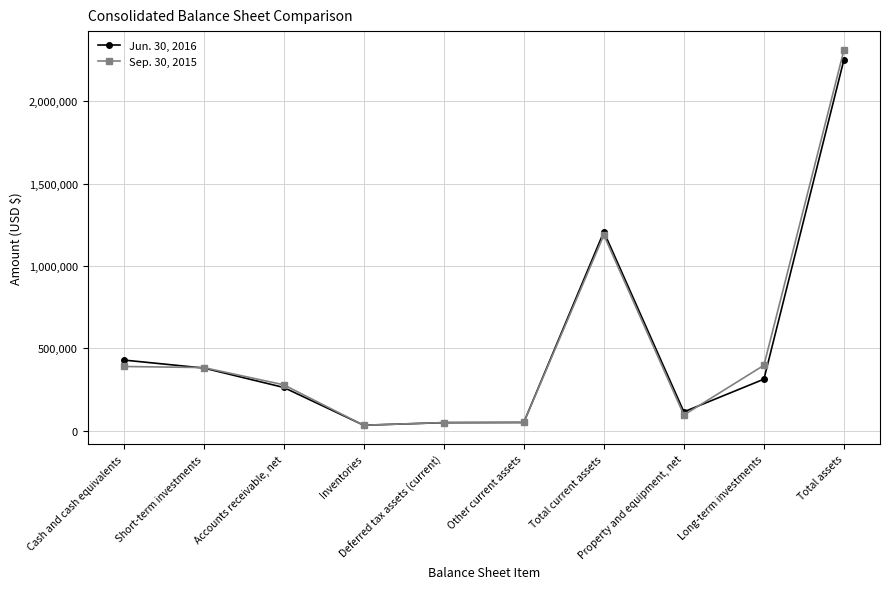

What is the label of the 1st point from the left?

Cash and cash equivalents